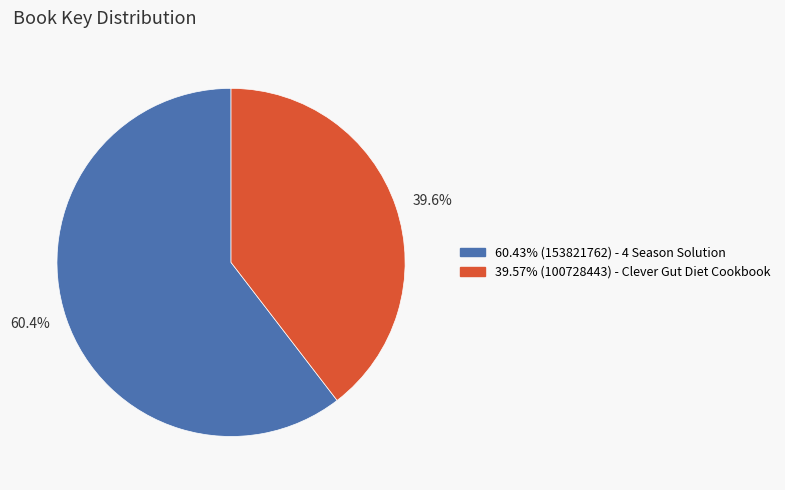

What is the ratio of the value at 39.57% (100728443) - Clever Gut Diet Cookbook to the value at 60.43% (153821762) - 4 Season Solution?

0.7